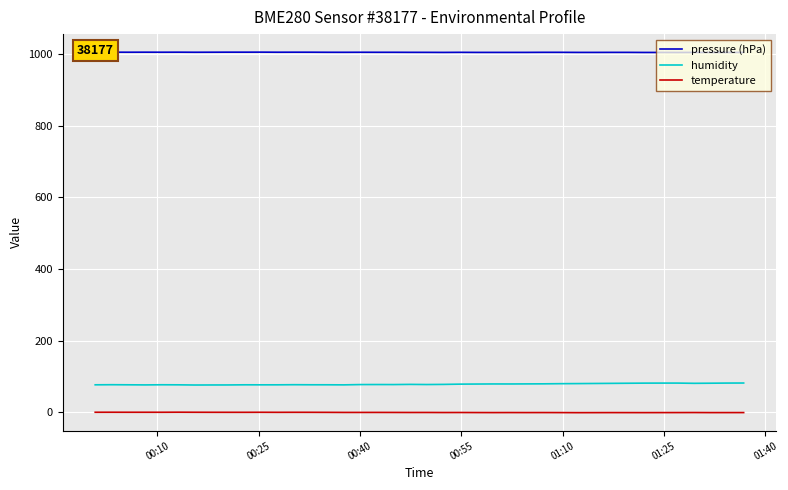

What is the maximum value shown in the chart?

1005.5